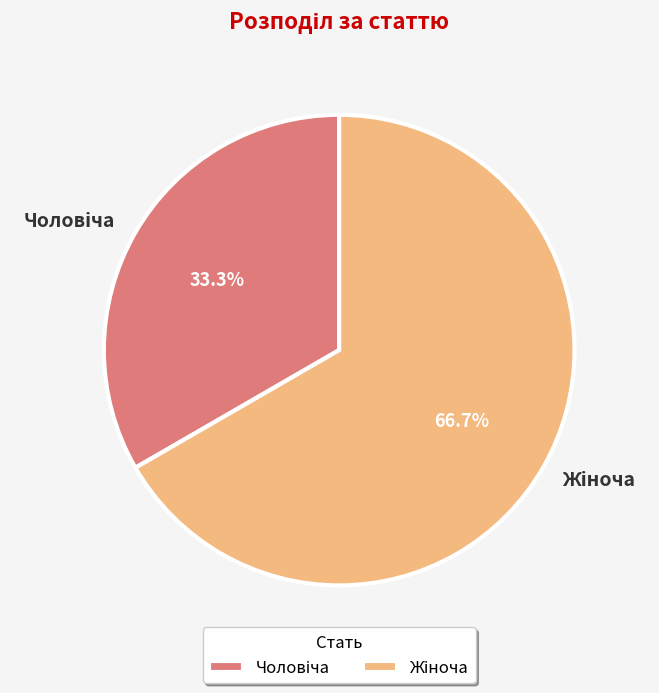

Does any single category account for the majority?

Yes